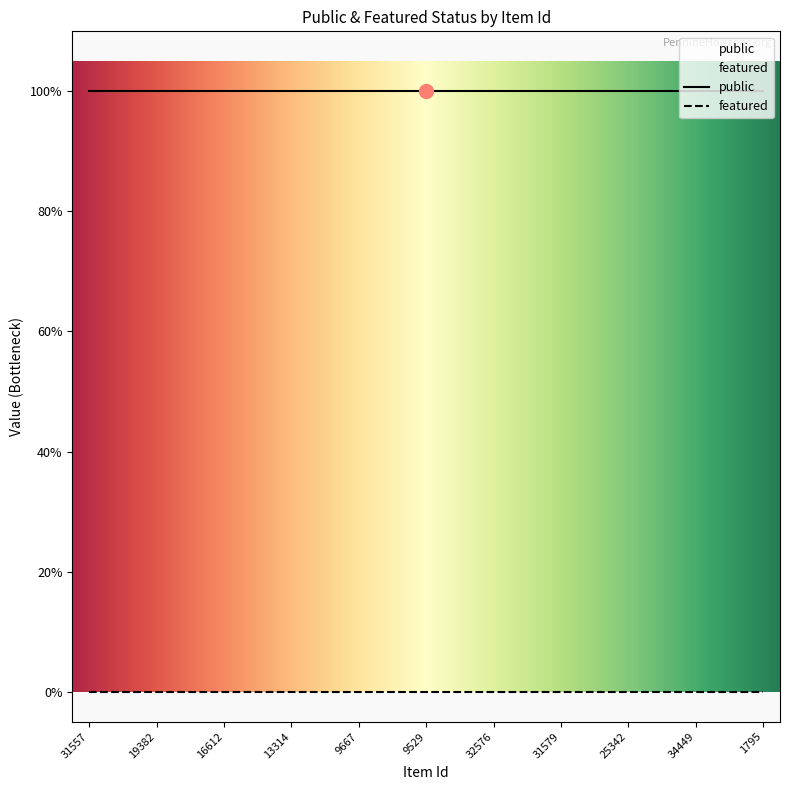

At which label is featured closest to 0?

31557